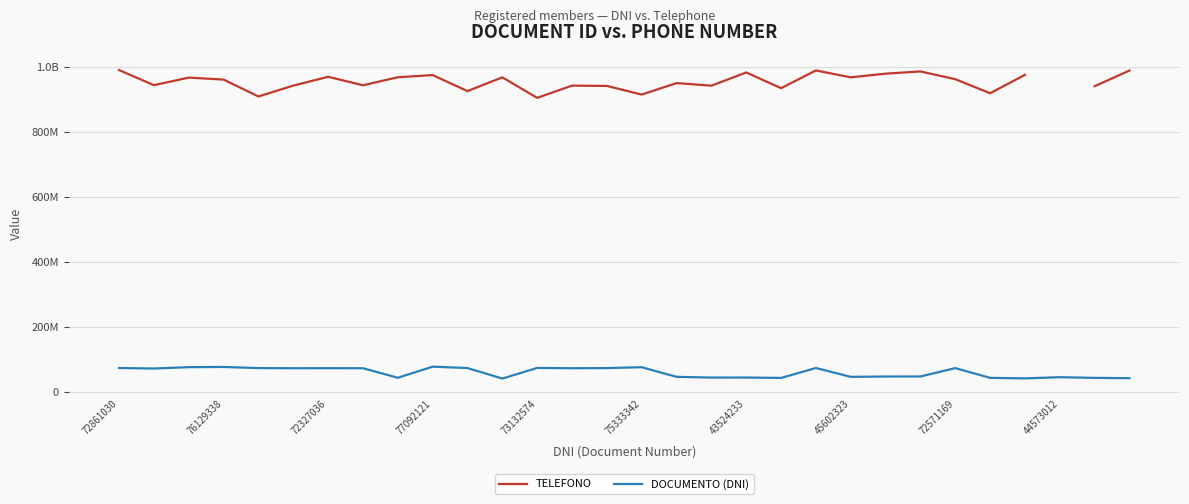

True or false: TELEFONO and DOCUMENTO (DNI) cross at least once.

False